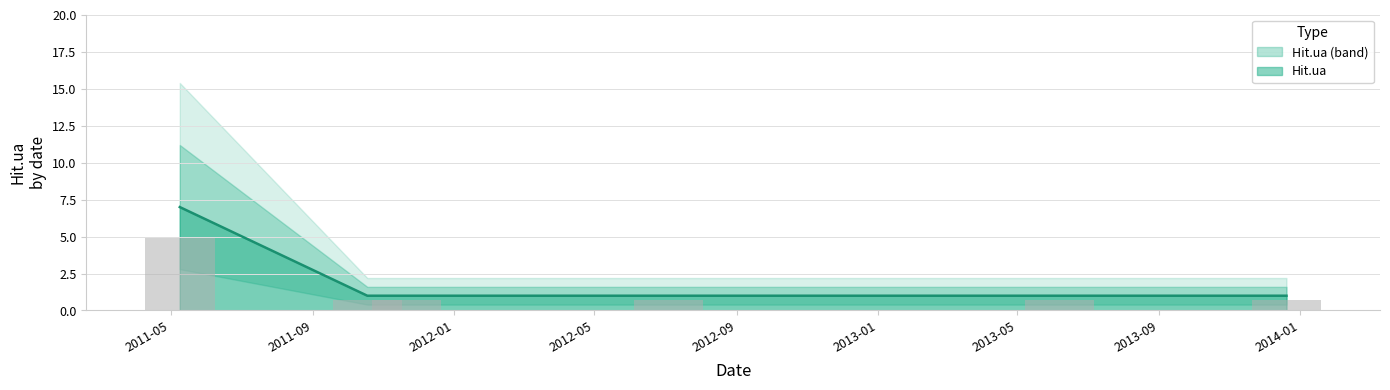

Where is the data nearest to the value 4?

2011-05-09